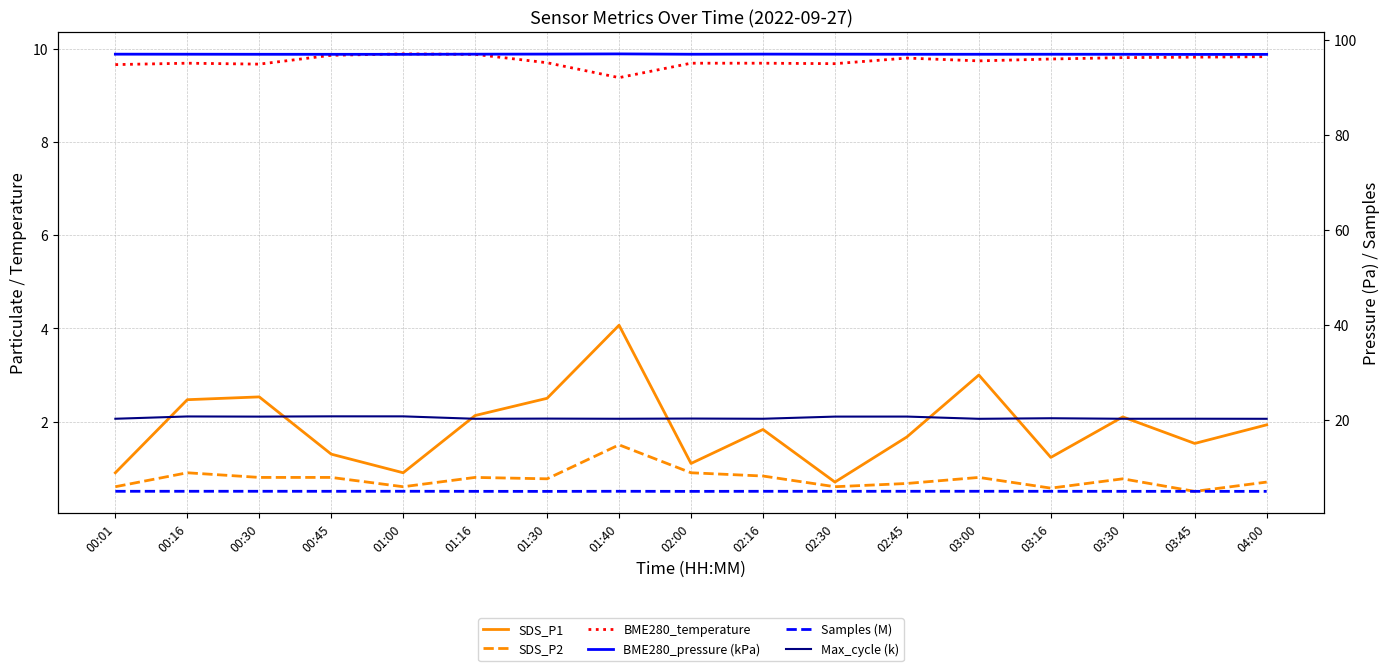

True or false: BME280_pressure (kPa) and SDS_P2 cross at least once.

False